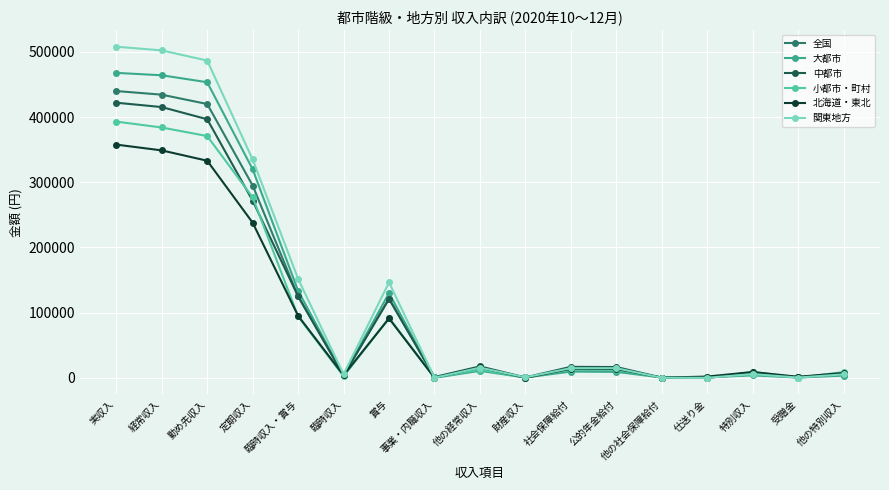

Is the value of 中都市 at 勤め先収入 greater than the value of 大都市 at 臨時収入?

Yes